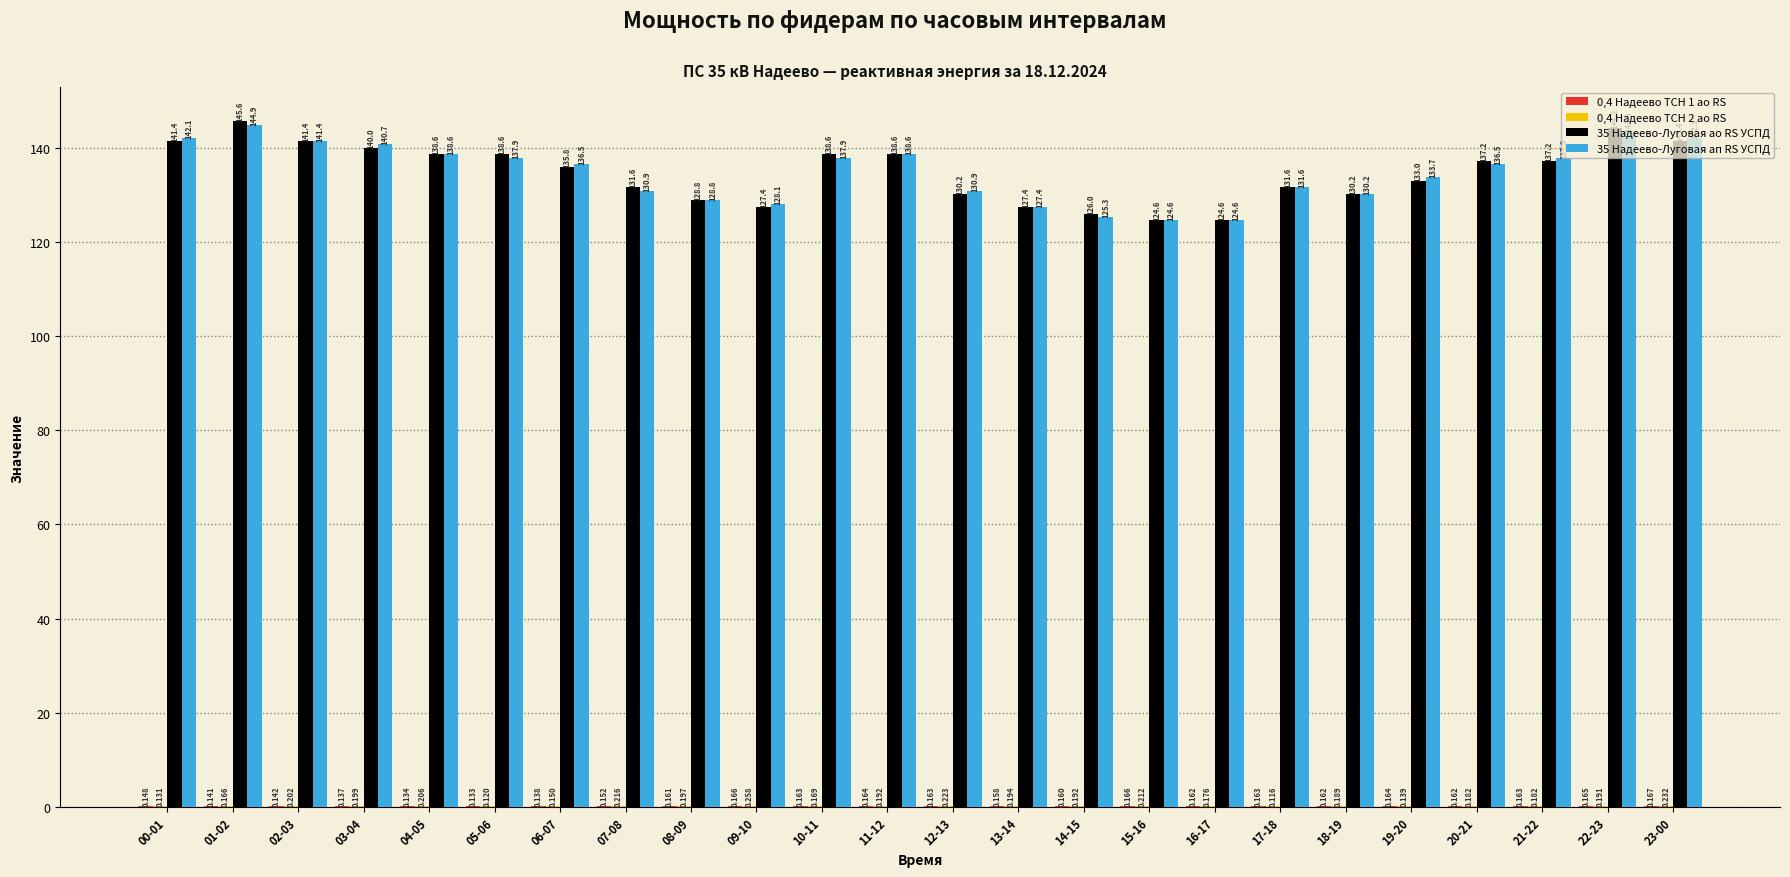

At which label does 0,4 Надеево ТСН 2 ао RS reach its minimum?

17-18